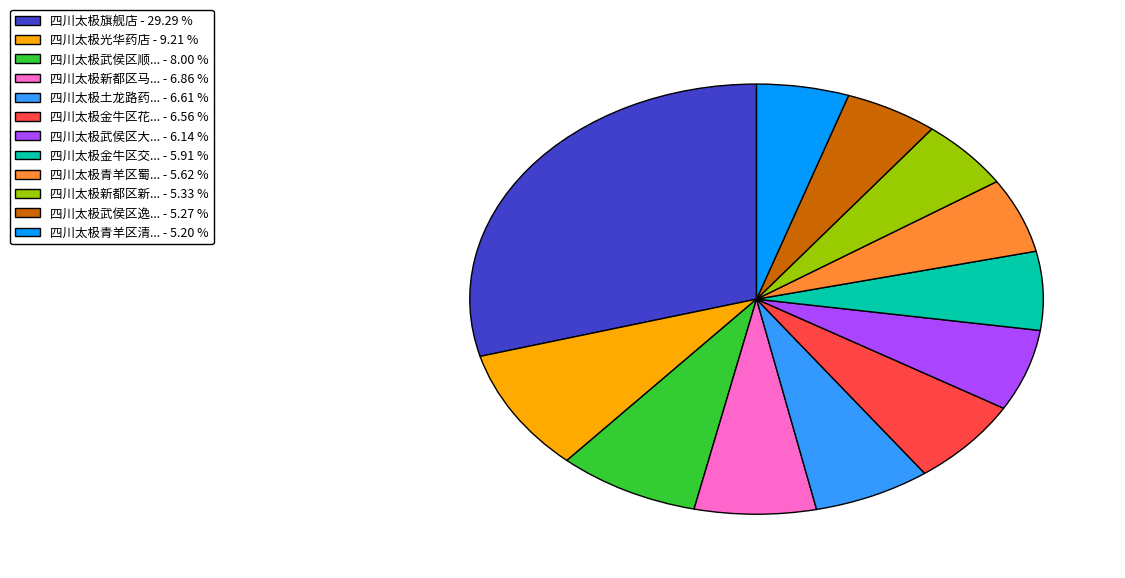

What is the ratio of the value at 四川太极新都区新... - 5.33 % to the value at 四川太极武侯区大... - 6.14 %?

0.9